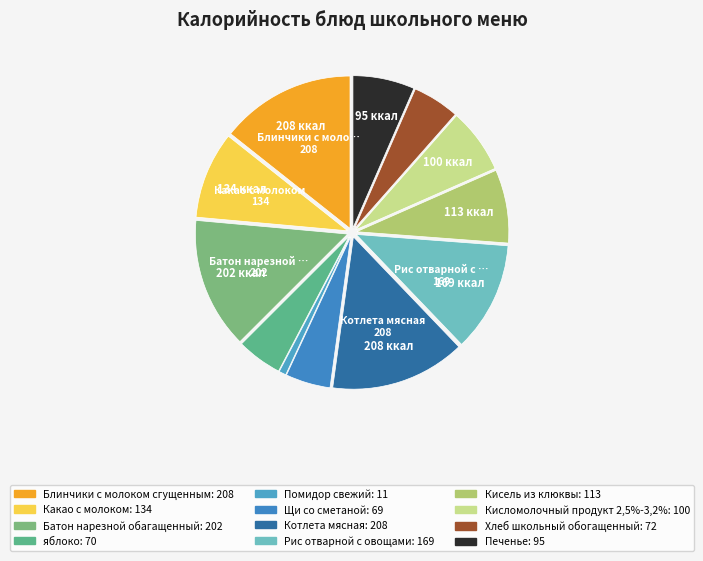

What is the ratio of the value at Кисель из клюквы to the value at Помидор свежий?

10.3